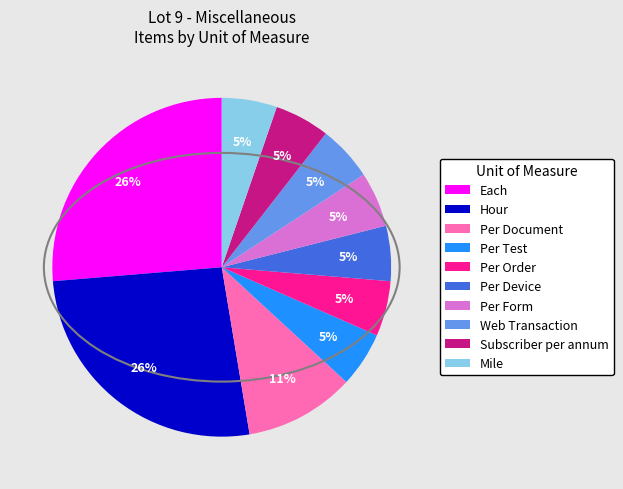

Does Each account for over 50% of the chart?

No